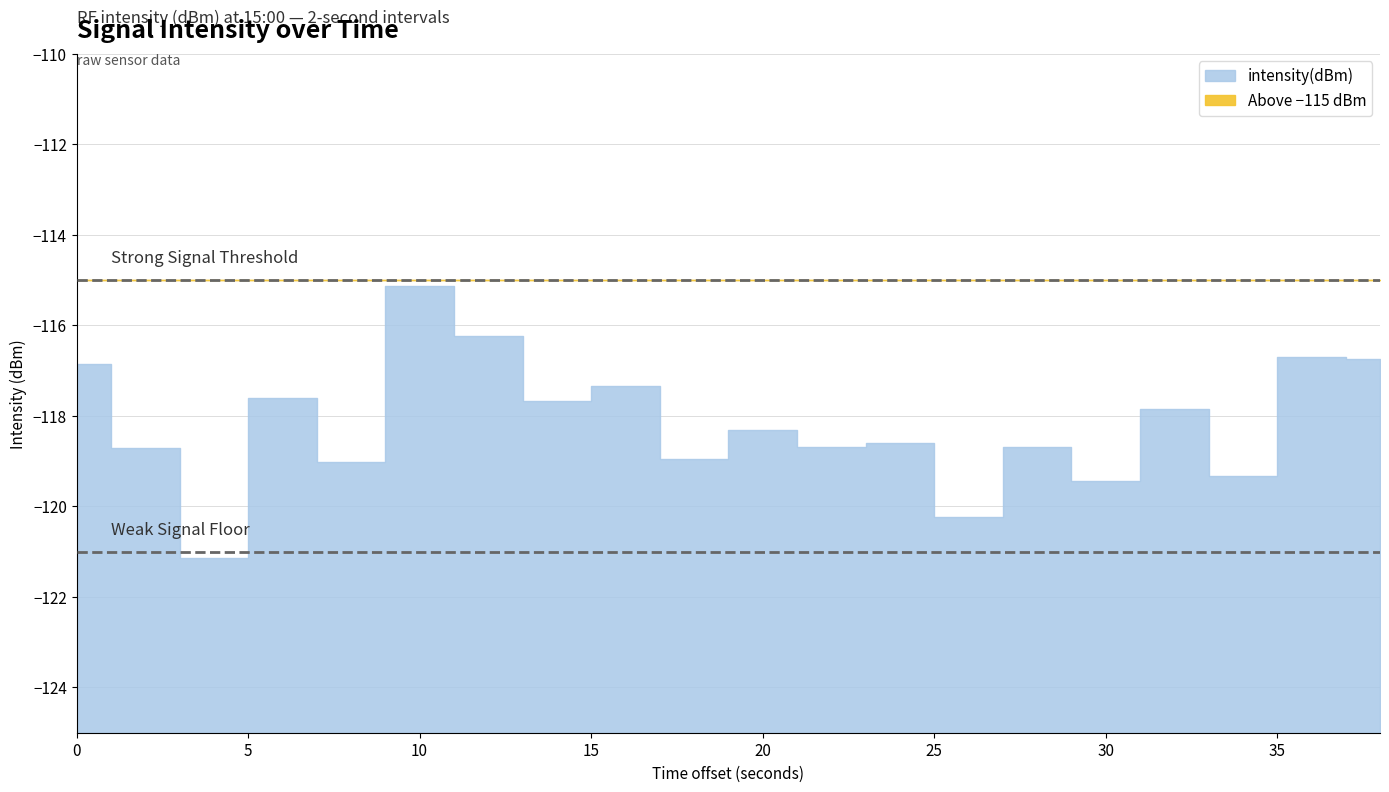

How many points are lower than both their immediate neighbors (excluding endpoints)?

8